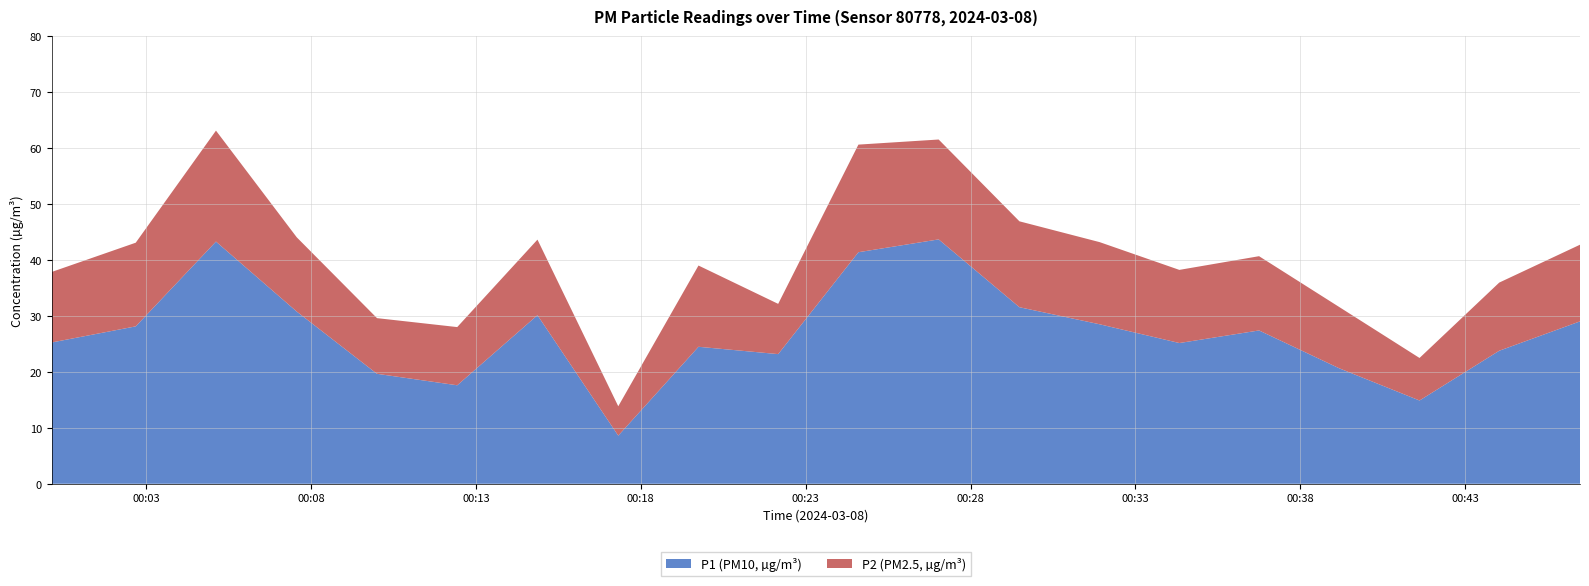

Reading right to left, what are all the values shown in this chart?

P1: 09:30=29.0	09:00=23.8	08:30=14.9	08:00=20.6	07:30=27.4	07:00=25.1	06:30=28.5	06:00=31.6	05:30=43.7	05:00=41.4	04:30=23.2	04:00=24.5	03:30=8.6	03:00=30.1	02:30=17.6	02:00=19.6	01:30=30.8	01:00=43.3	00:30=28.1	00:00=25.2
P2: 09:30=13.7	09:00=12.2	08:30=7.6	08:00=10.9	07:30=13.3	07:00=13.1	06:30=14.7	06:00=15.3	05:30=17.9	05:00=19.2	04:30=9.0	04:00=14.5	03:30=5.2	03:00=13.5	02:30=10.4	02:00=9.9	01:30=13.3	01:00=19.8	00:30=14.9	00:00=12.6